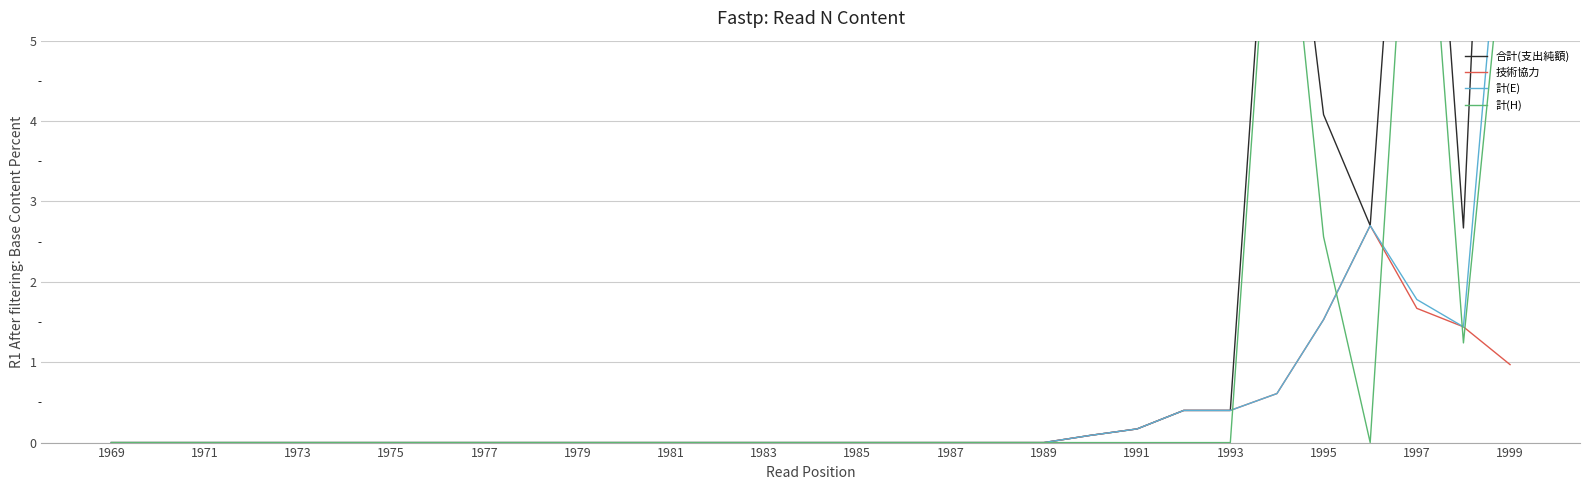

Which series has the largest range (max minus min)?

合計(支出純額)